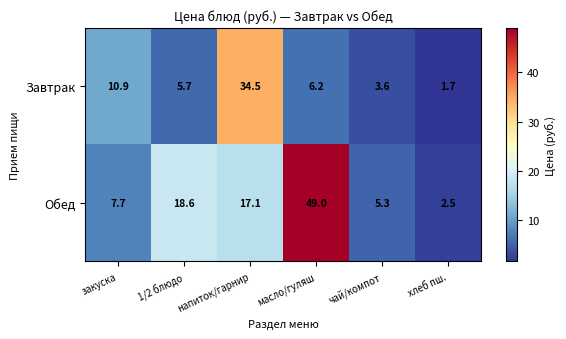

What is the minimum value shown in the chart?

1.7